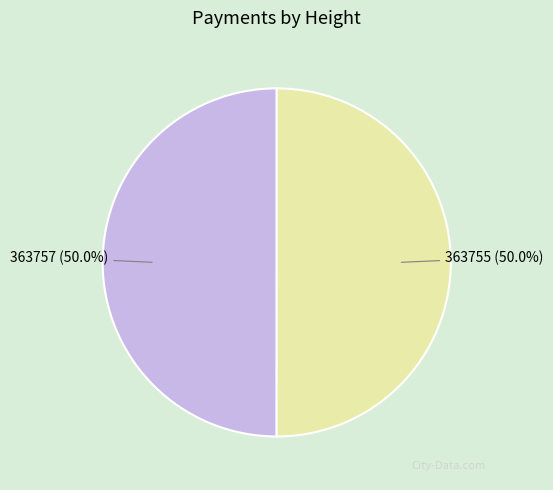

The 363755 slice represents 41% of the pie. True or false?

False